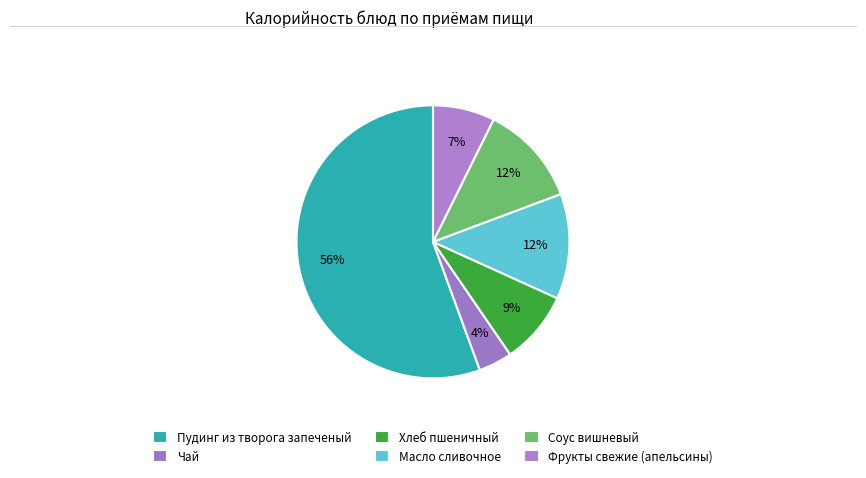

The Соус вишневый slice represents 22% of the pie. True or false?

False